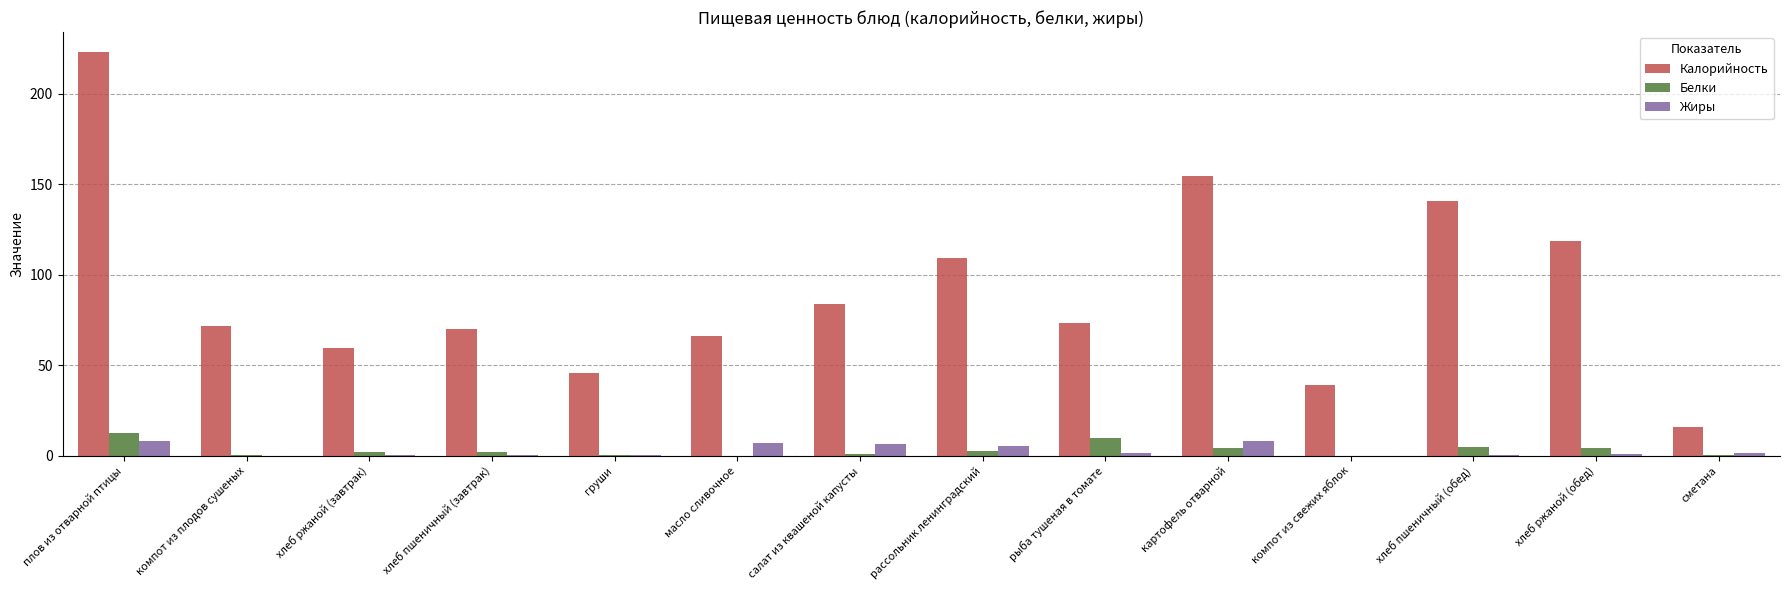

Which series has the largest total across all categories?

Калорийность